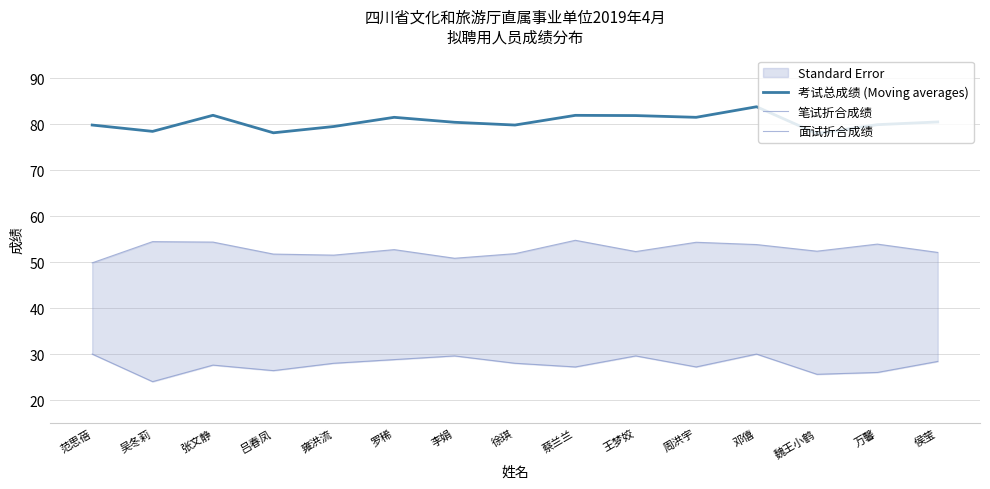

What position from the right is 蔡兰兰?

7